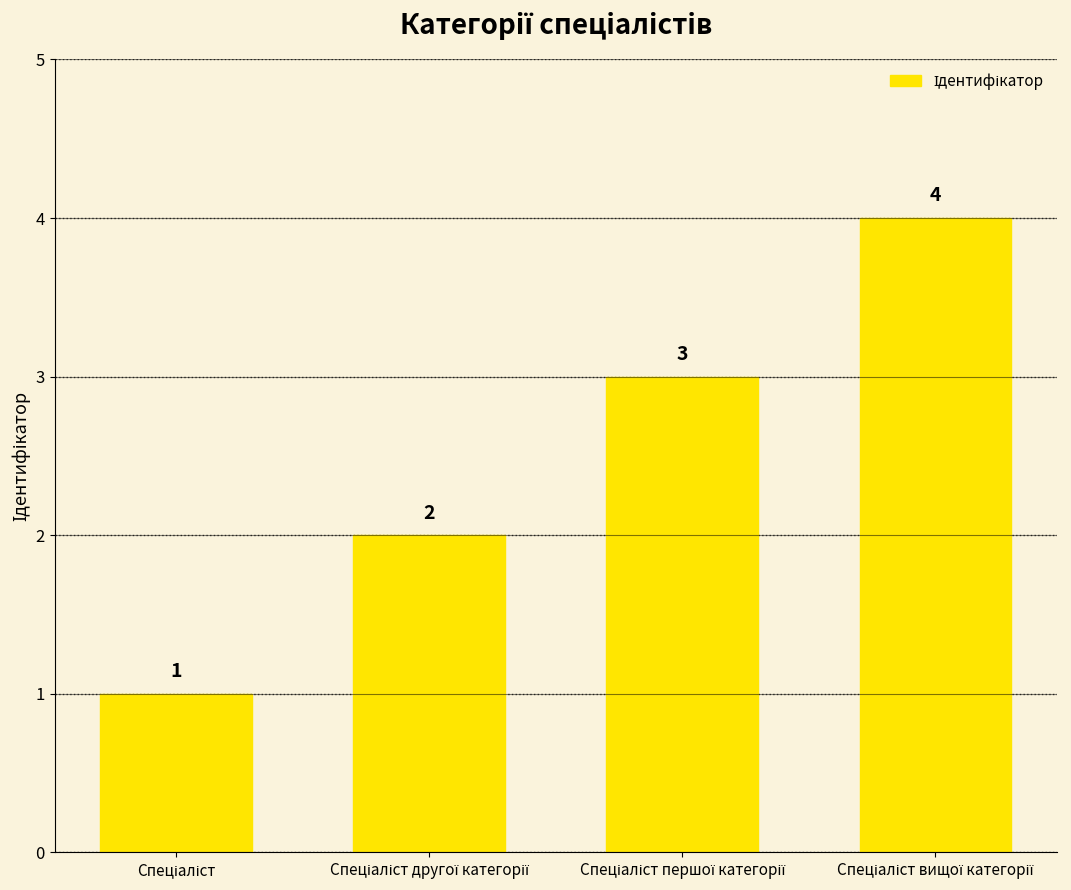

What is the difference between the maximum and minimum values?

3